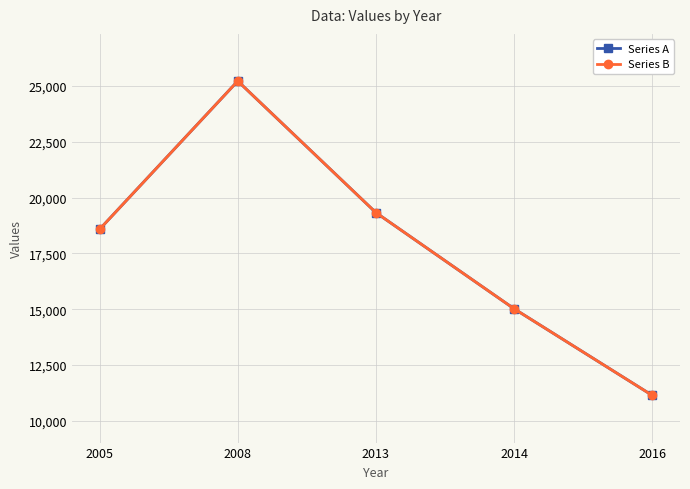

Is this an area chart (filled region under the line)?

No